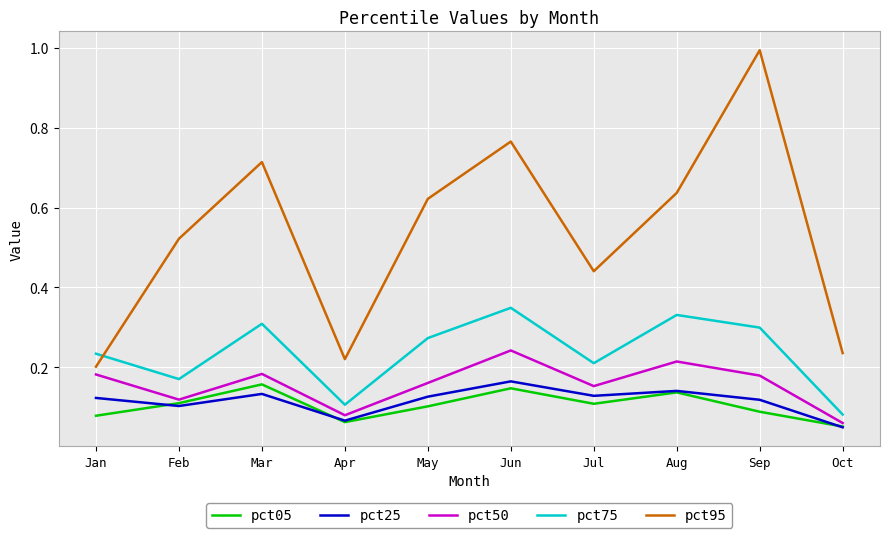

True or false: pct95 and pct25 intersect in this chart.

False